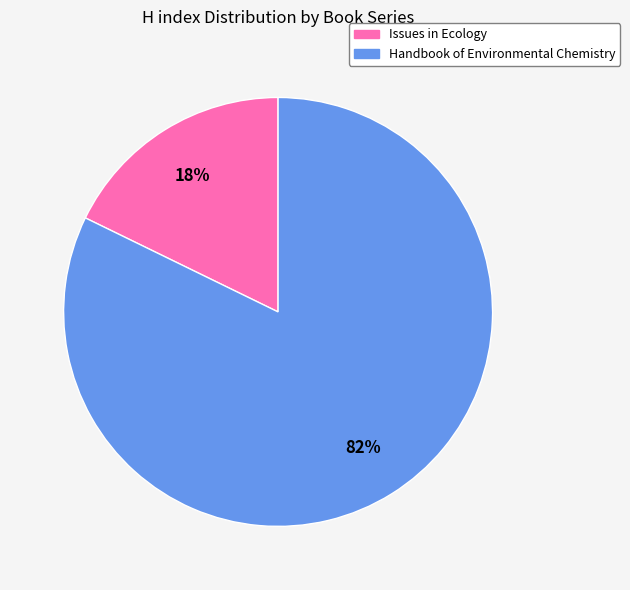

Rank the categories by value from highest to lowest.

Handbook of Environmental Chemistry, Issues in Ecology